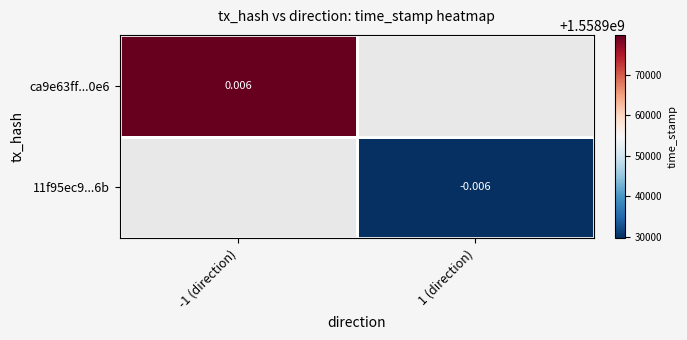

The value of 11f95ec9...6b at 1 (direction) is 657462810.1. True or false?

False